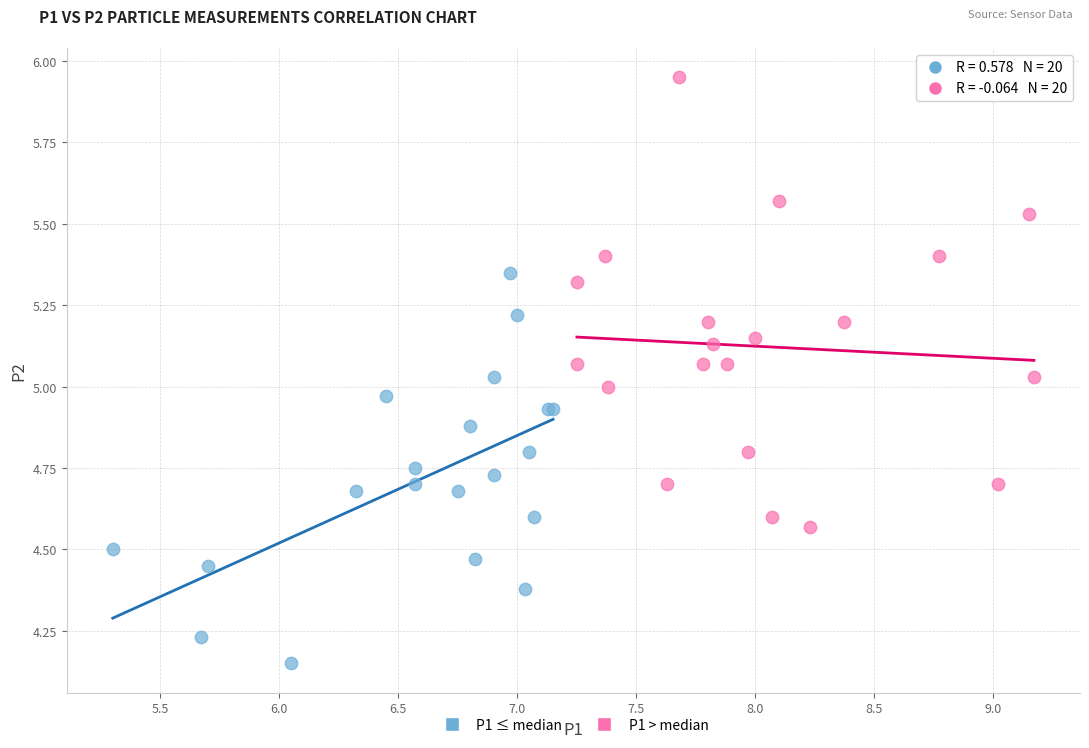

Which series has the widest spread of Y values?

P1 > median